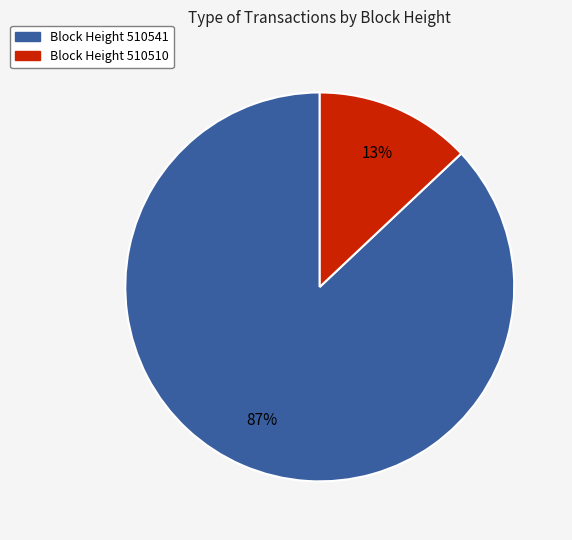

Is there any slice that represents more than half of the pie?

Yes